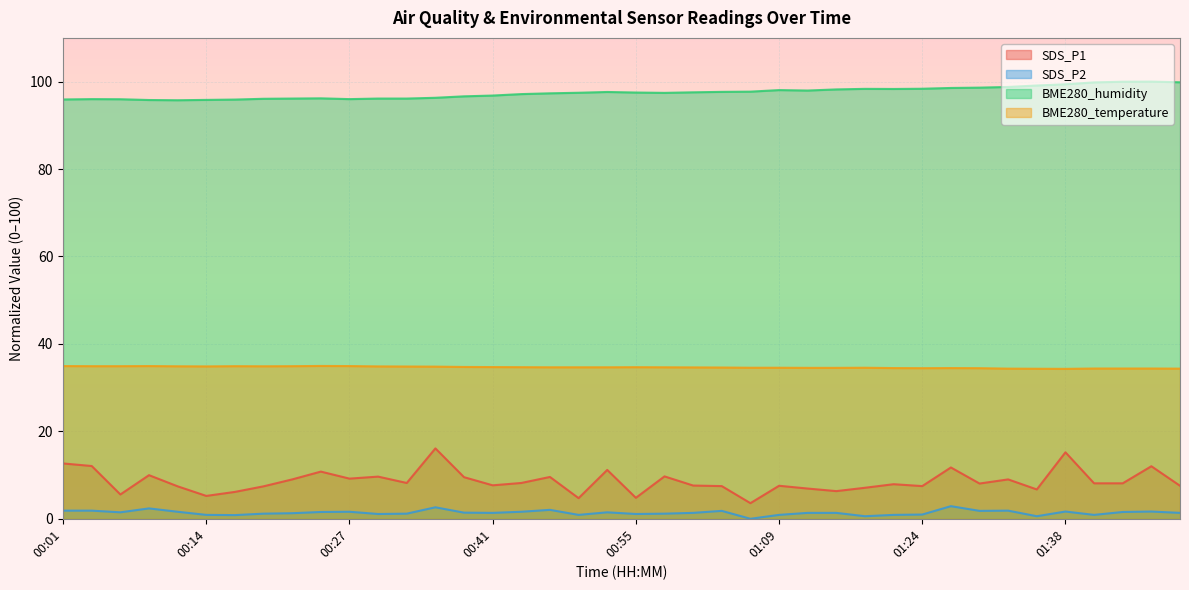

True or false: BME280_humidity and BME280_temperature cross at least once.

False